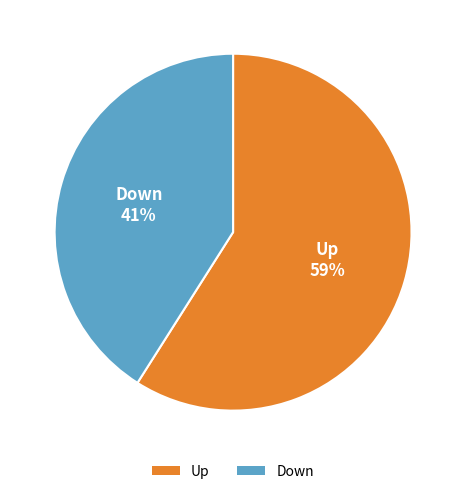

Is there a majority slice in this chart?

Yes